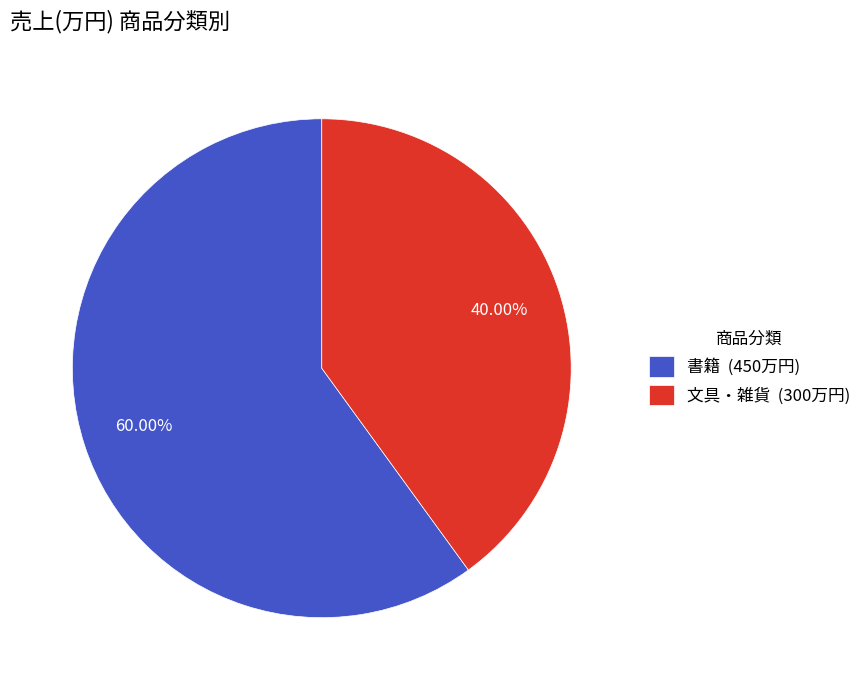

Which has a higher value, 文具・雑貨 (300万円) or 書籍 (450万円)?

書籍 (450万円)